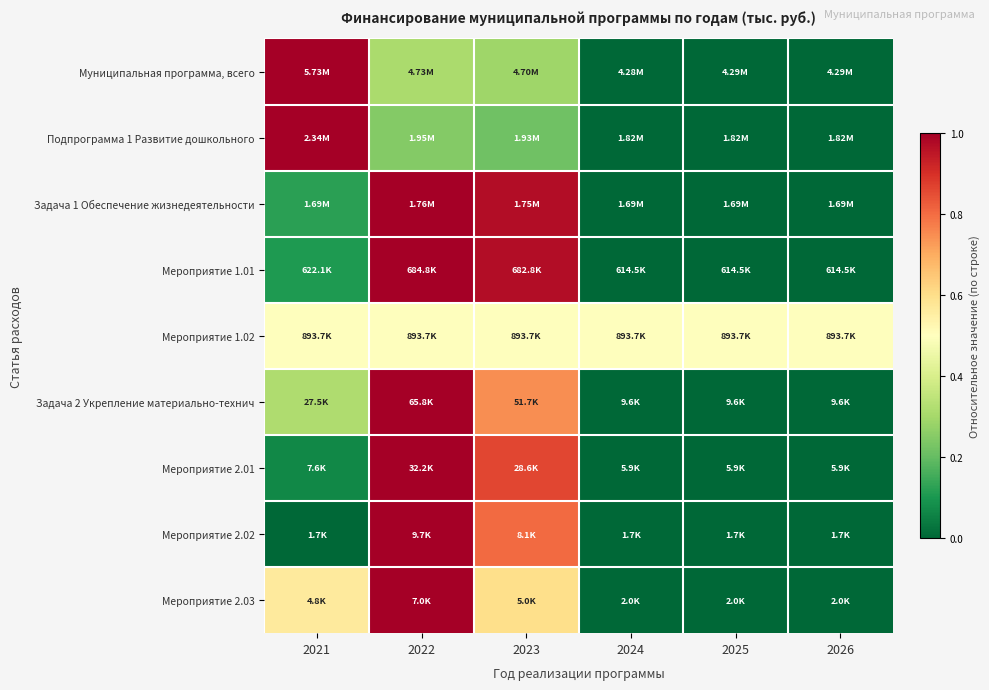

At how many categories does at least one series exceed 0?

6